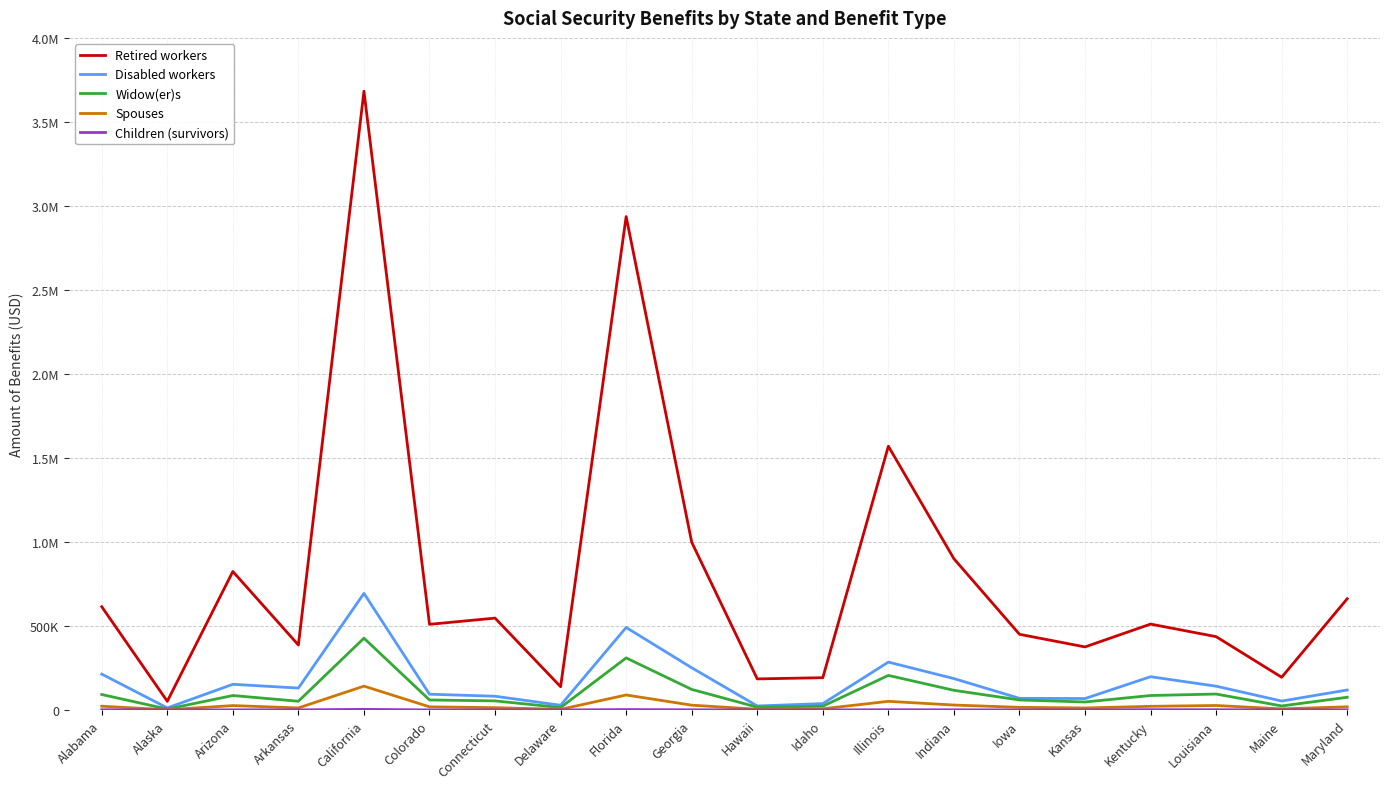

Is the value of Retired workers at Illinois greater than the value of Children (survivors) at Arkansas?

Yes